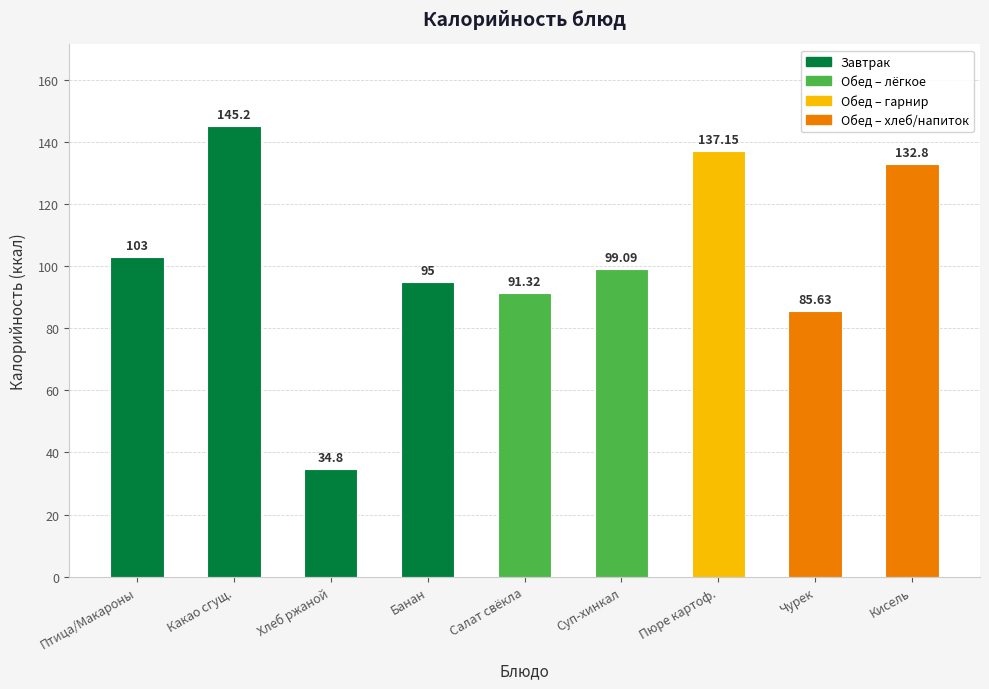

What is the approximate value at Суп-хинкал?

99.1